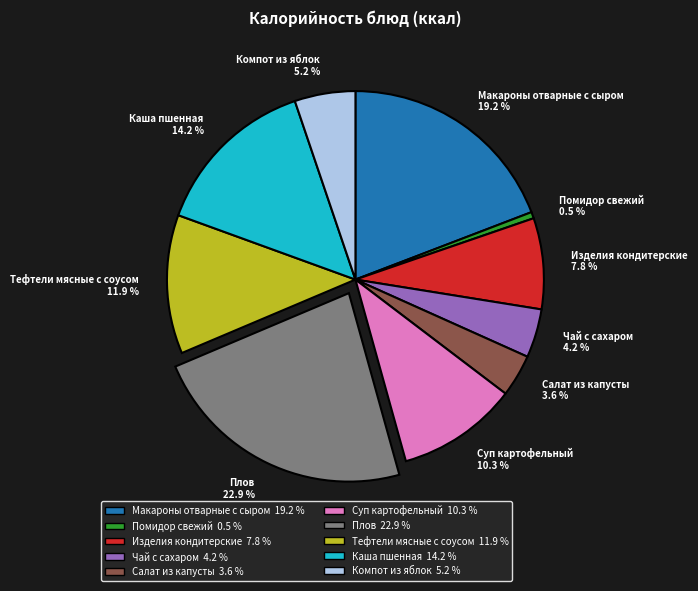

Count the number of slices in the pie.

10